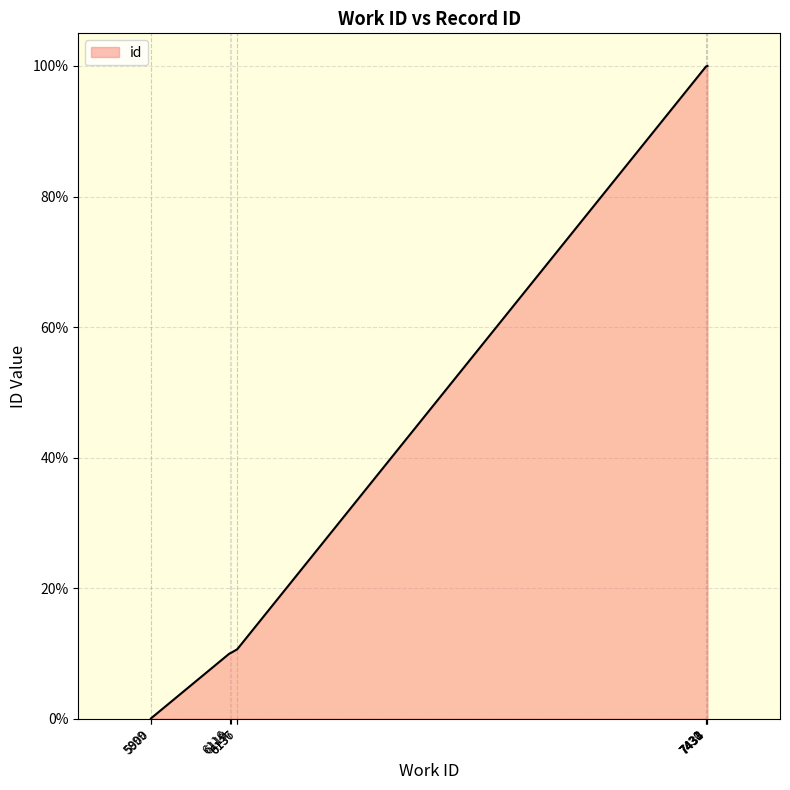

Does the chart display data point markers on the line(s)?

No